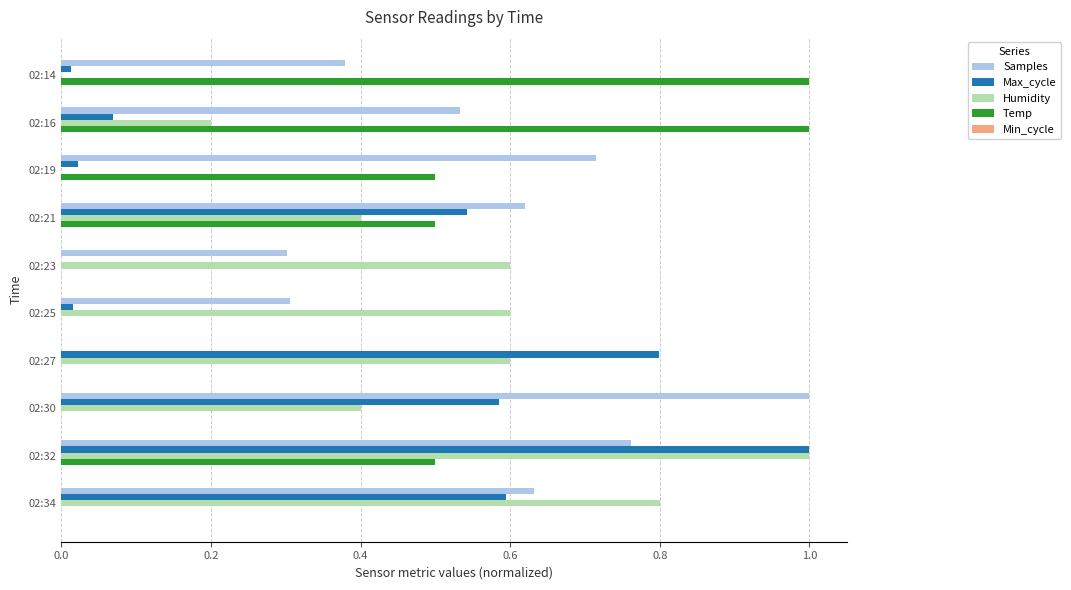

What is the sum of all Max_cycle values?

3.6